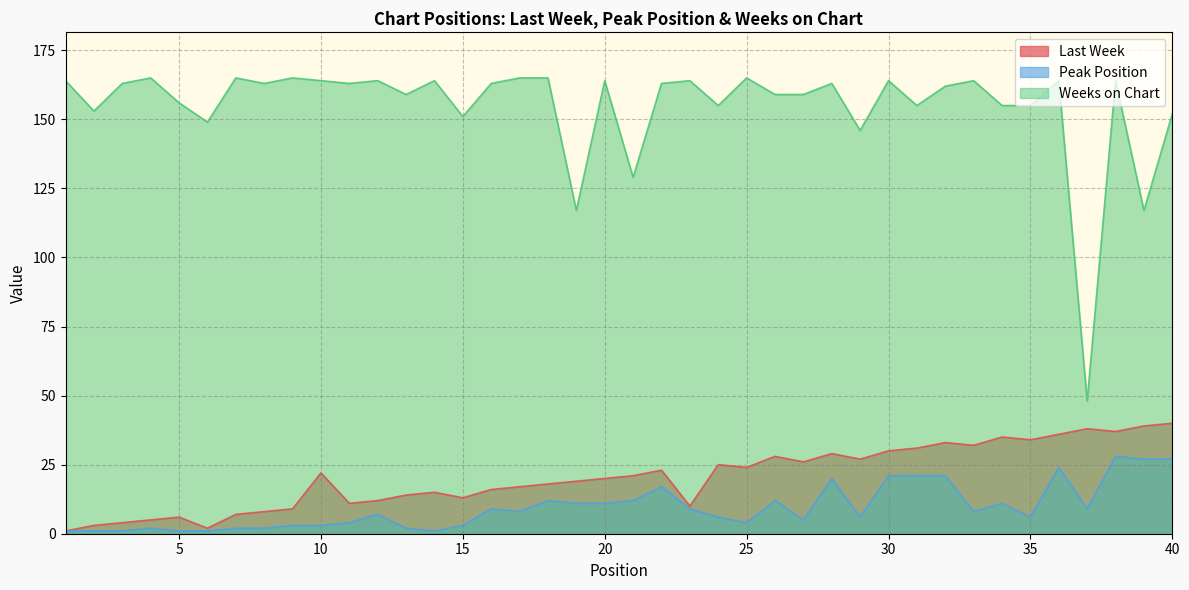

What is the average value of the Peak Position series?

9